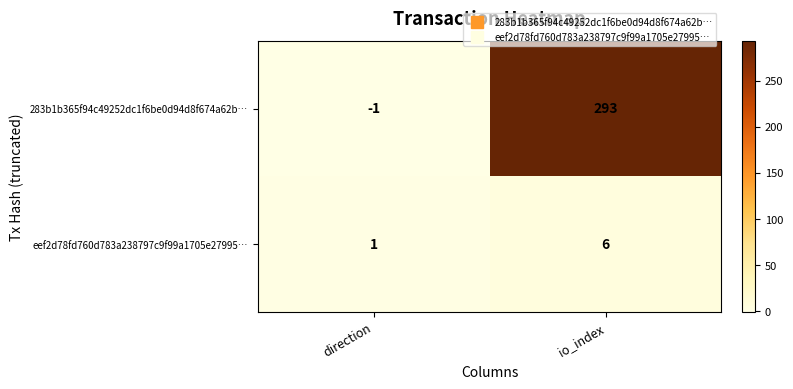

What is the total value across all series at io_index?

299